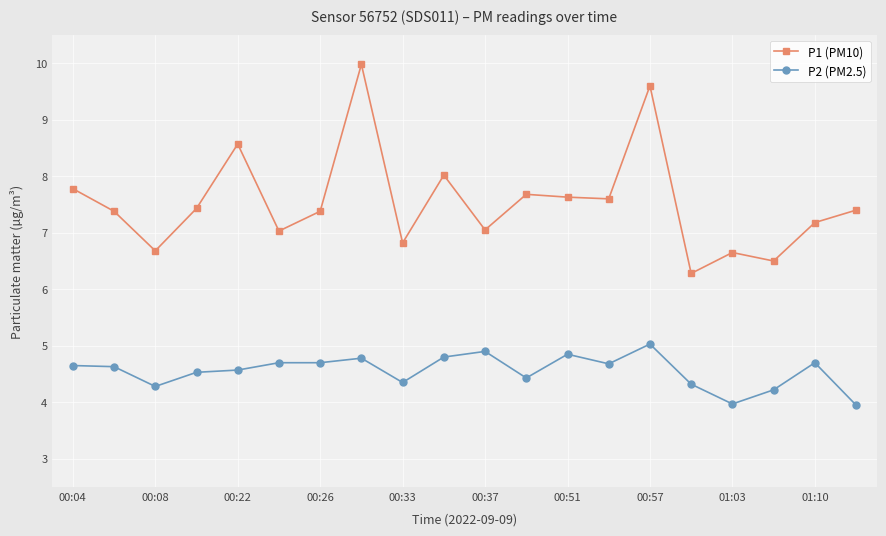

What is the average value of the P1 (PM10) series?

7.5